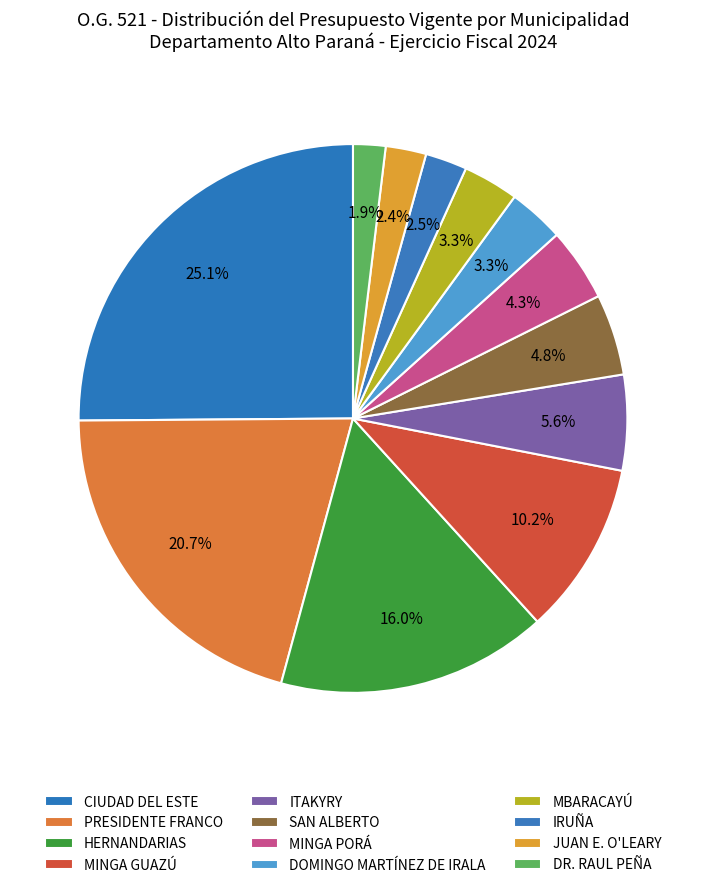

Count the number of slices in the pie.

12